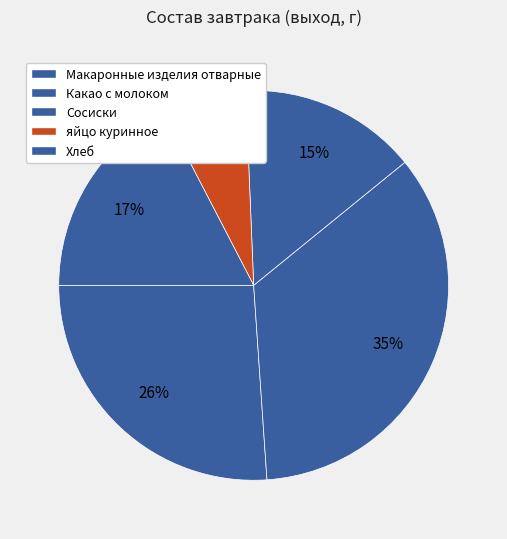

To the nearest percent, what is the combined percentage of Сосиски and Какао с молоком?

50%